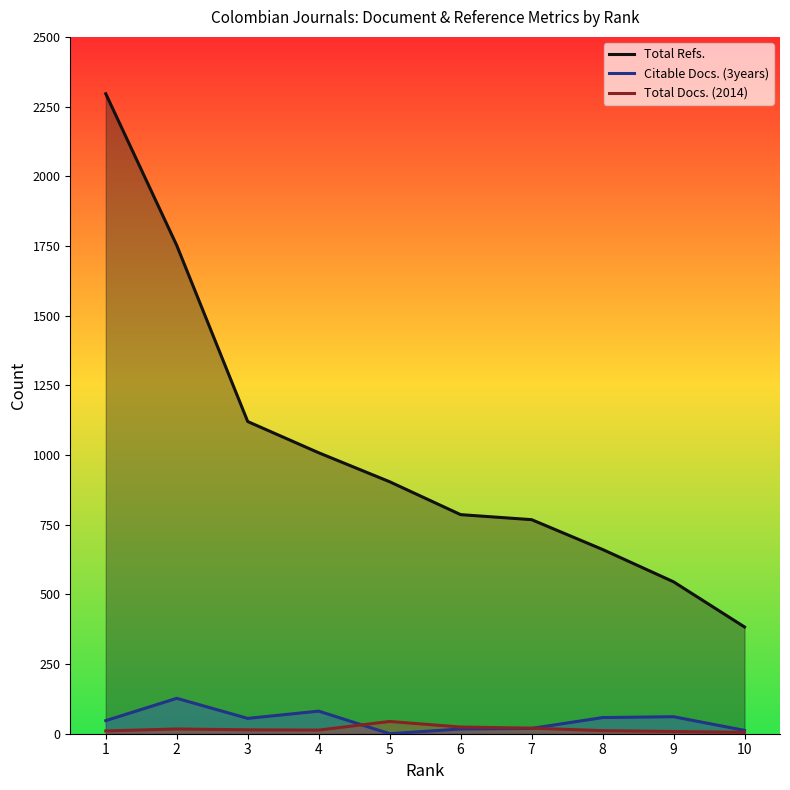

How many series are shown in this chart?

3